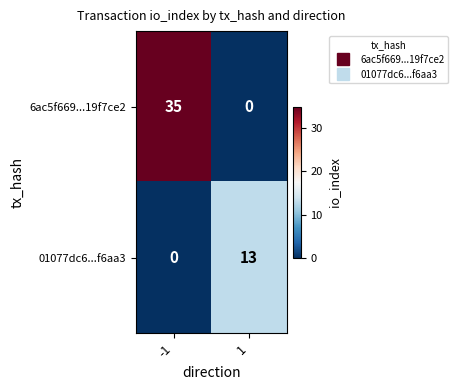

What is the sum of the 6ac5f669...19f7ce2 values at -1 and 1?

35